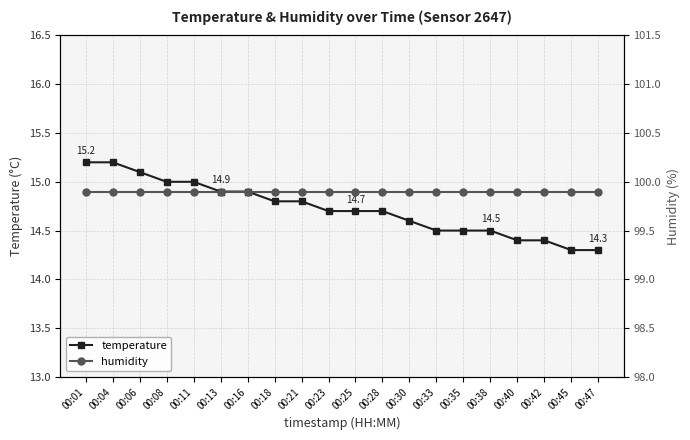

How many series are shown in this chart?

2